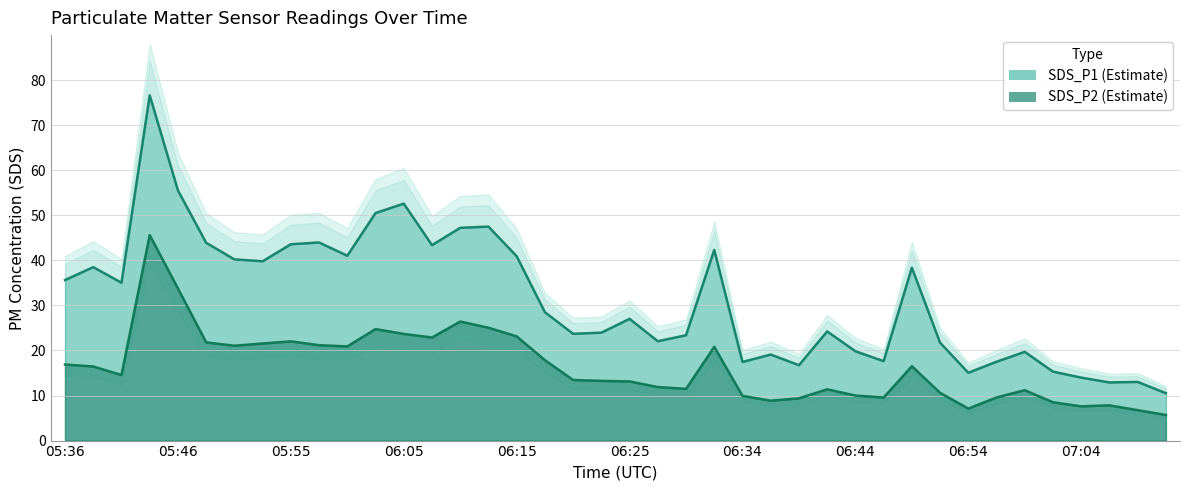

What is the greatest value displayed?

76.6